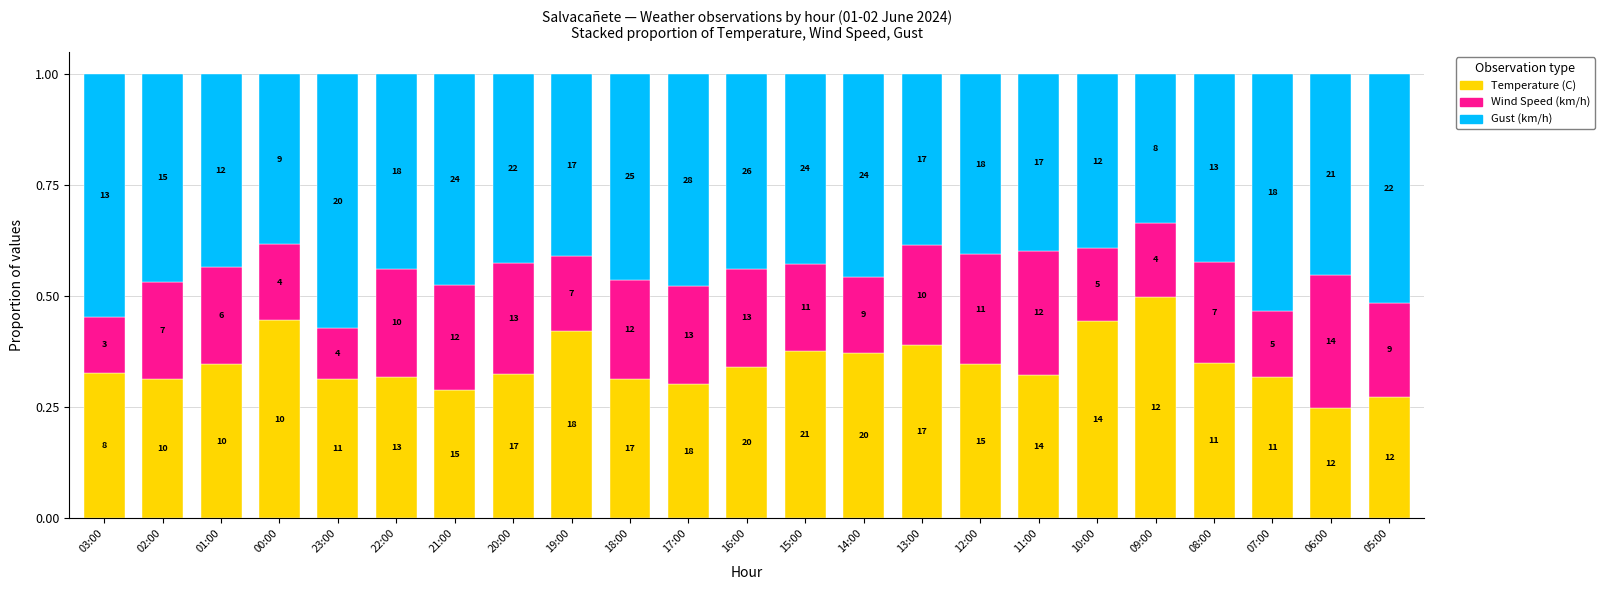

Rank the series by their maximum value, from lowest to highest.

Wind Speed (km/h), Temperature (C), Gust (km/h)